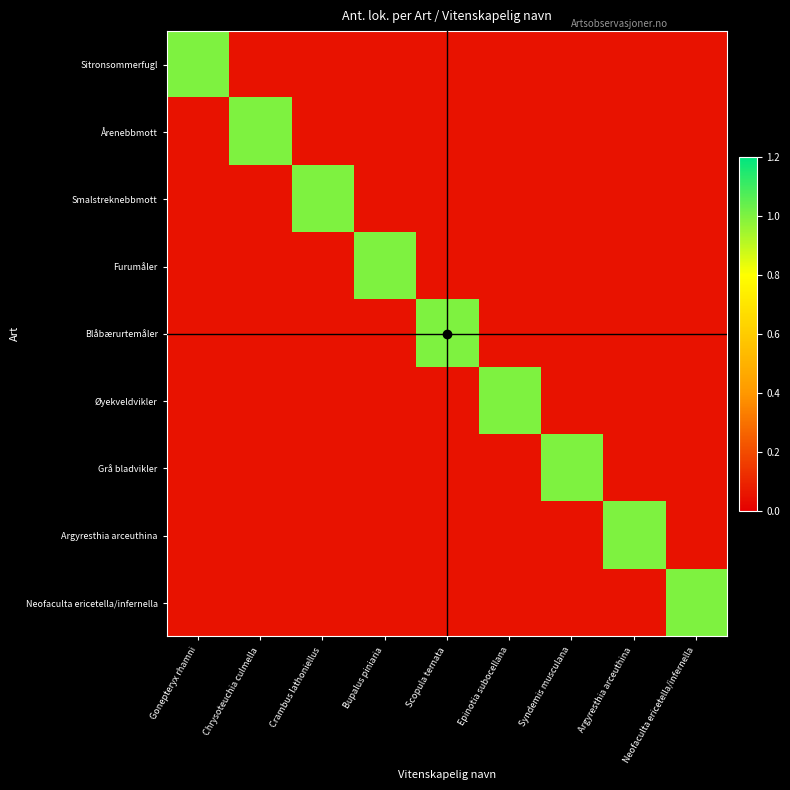

Reading left to right, what are all the values shown in this chart?

Sitronsommerfugl: Gonepteryx rhamni=1.0	Chrysoteuchia culmella=0.1	Crambus lathoniellus=0.1	Bupalus piniaria=0.1	Scopula ternata=0.1	Epinotia subocellana=0.1	Syndemis musculana=0.1	Argyresthia arceuthina=0.1	Neofaculta ericetella/infernella=0.1
Årenebbmott: Gonepteryx rhamni=0.1	Chrysoteuchia culmella=1.0	Crambus lathoniellus=0.1	Bupalus piniaria=0.1	Scopula ternata=0.1	Epinotia subocellana=0.1	Syndemis musculana=0.1	Argyresthia arceuthina=0.1	Neofaculta ericetella/infernella=0.1
Smalstreknebbmott: Gonepteryx rhamni=0.1	Chrysoteuchia culmella=0.1	Crambus lathoniellus=1.0	Bupalus piniaria=0.1	Scopula ternata=0.1	Epinotia subocellana=0.1	Syndemis musculana=0.1	Argyresthia arceuthina=0.1	Neofaculta ericetella/infernella=0.1
Furumåler: Gonepteryx rhamni=0.1	Chrysoteuchia culmella=0.1	Crambus lathoniellus=0.1	Bupalus piniaria=1.0	Scopula ternata=0.1	Epinotia subocellana=0.1	Syndemis musculana=0.1	Argyresthia arceuthina=0.1	Neofaculta ericetella/infernella=0.1
Blåbærurtemåler: Gonepteryx rhamni=0.1	Chrysoteuchia culmella=0.1	Crambus lathoniellus=0.1	Bupalus piniaria=0.1	Scopula ternata=1.0	Epinotia subocellana=0.1	Syndemis musculana=0.1	Argyresthia arceuthina=0.1	Neofaculta ericetella/infernella=0.1
Øyekveldvikler: Gonepteryx rhamni=0.1	Chrysoteuchia culmella=0.1	Crambus lathoniellus=0.1	Bupalus piniaria=0.1	Scopula ternata=0.1	Epinotia subocellana=1.0	Syndemis musculana=0.1	Argyresthia arceuthina=0.1	Neofaculta ericetella/infernella=0.1
Grå bladvikler: Gonepteryx rhamni=0.1	Chrysoteuchia culmella=0.1	Crambus lathoniellus=0.1	Bupalus piniaria=0.1	Scopula ternata=0.1	Epinotia subocellana=0.1	Syndemis musculana=1.0	Argyresthia arceuthina=0.1	Neofaculta ericetella/infernella=0.1
Argyresthia arceuthina: Gonepteryx rhamni=0.1	Chrysoteuchia culmella=0.1	Crambus lathoniellus=0.1	Bupalus piniaria=0.1	Scopula ternata=0.1	Epinotia subocellana=0.1	Syndemis musculana=0.1	Argyresthia arceuthina=1.0	Neofaculta ericetella/infernella=0.1
Neofaculta ericetella/infernella: Gonepteryx rhamni=0.1	Chrysoteuchia culmella=0.1	Crambus lathoniellus=0.1	Bupalus piniaria=0.1	Scopula ternata=0.1	Epinotia subocellana=0.1	Syndemis musculana=0.1	Argyresthia arceuthina=0.1	Neofaculta ericetella/infernella=1.0